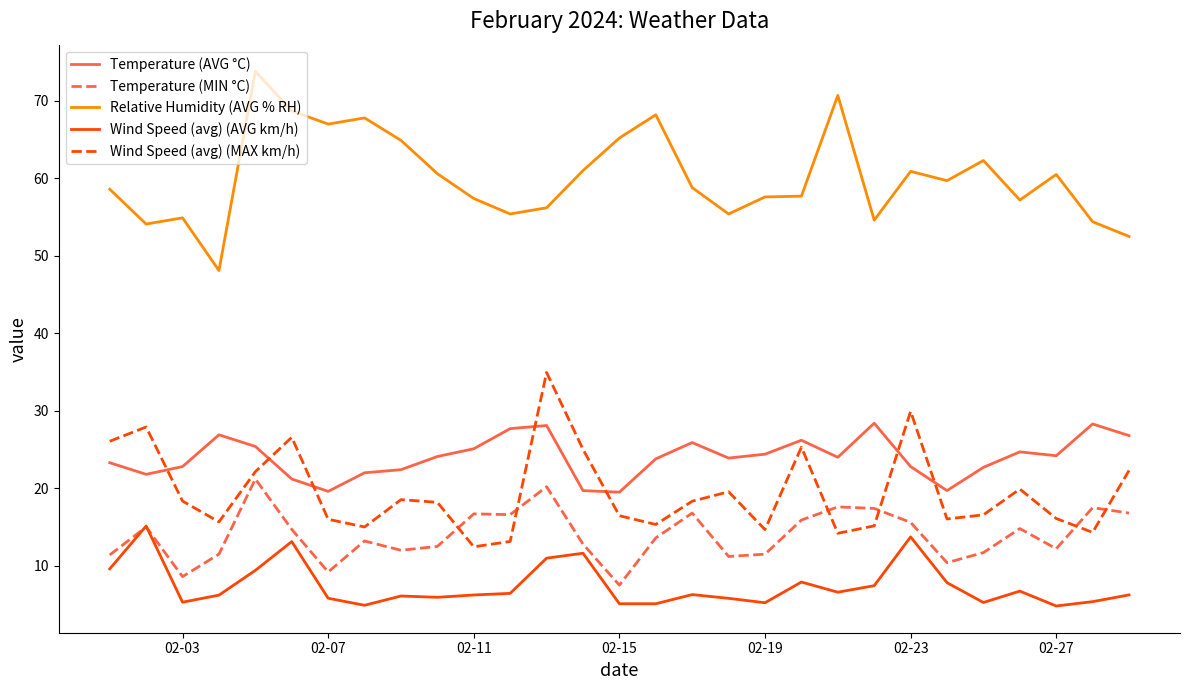

List the series in order of their peak value, highest first.

Relative Humidity (AVG % RH), Wind Speed (avg) (MAX km/h), Temperature (AVG °C), Temperature (MIN °C), Wind Speed (avg) (AVG km/h)